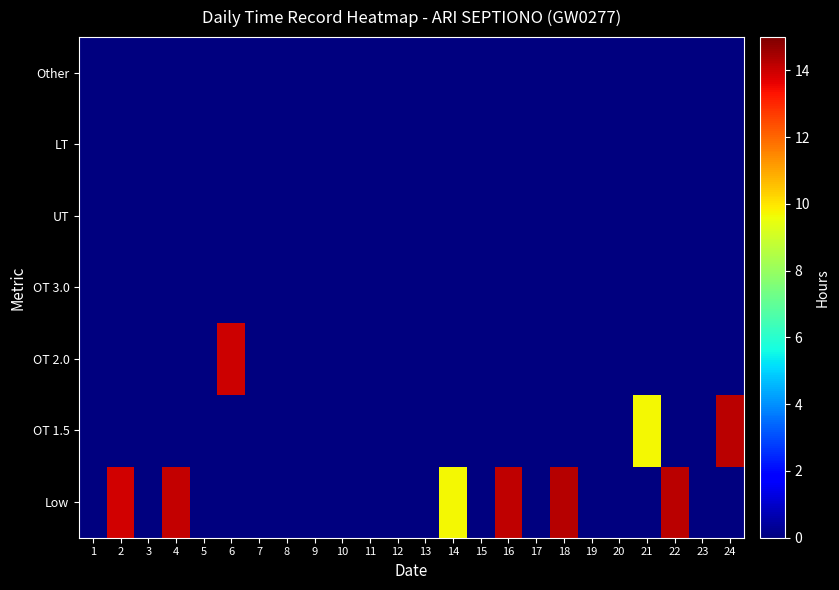

What is the total value across all series at 2?

13.9